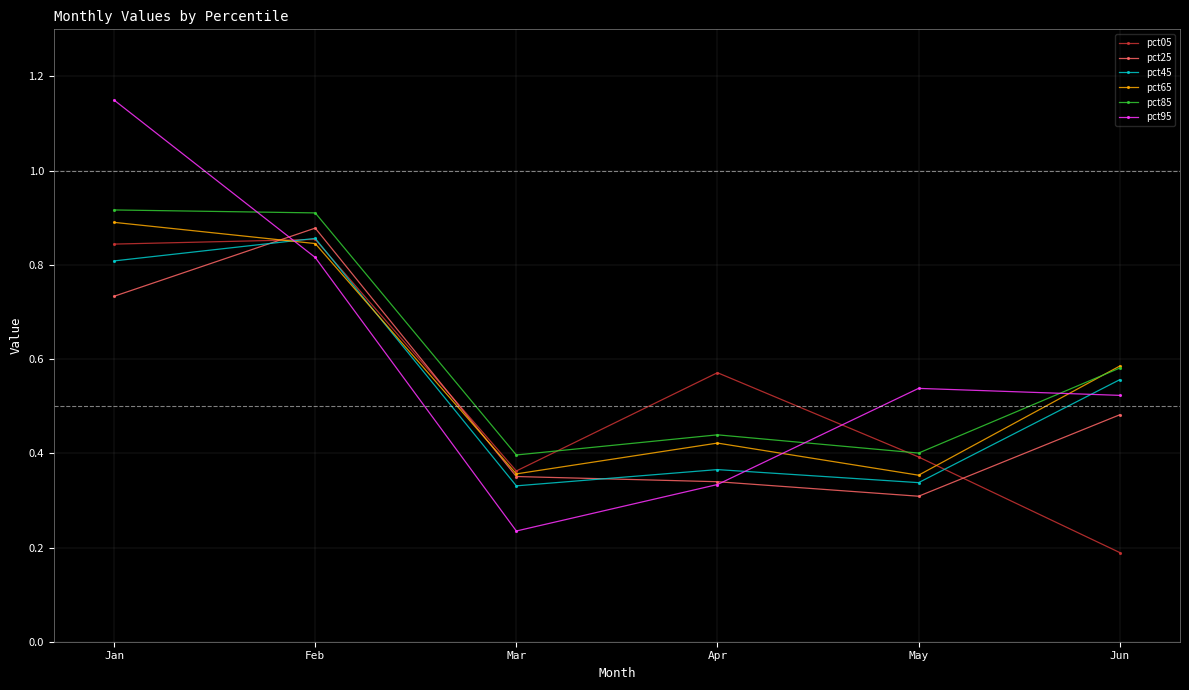

Where is the first local minimum for pct05?

Mar